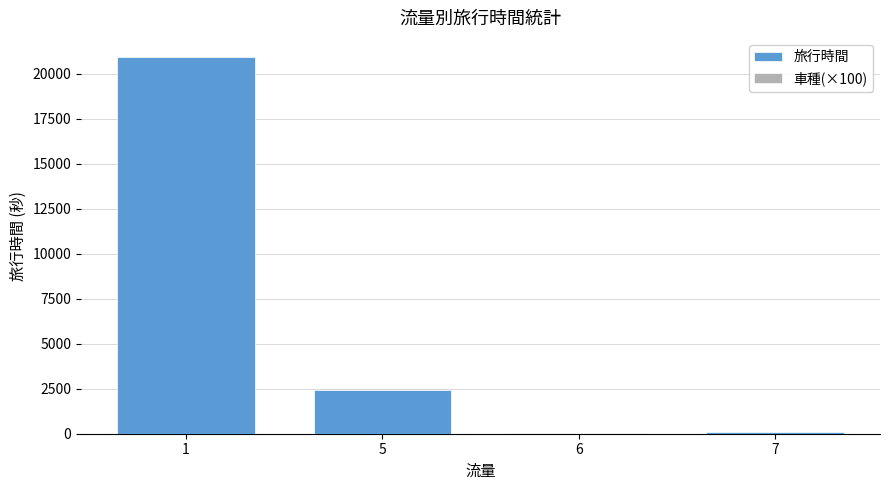

What is the sum of all values?

23426